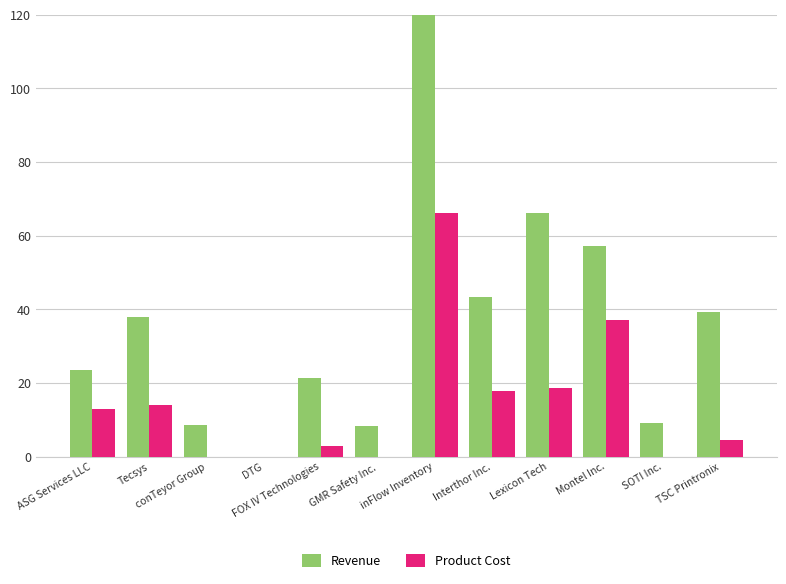

Rank the series by their maximum value, from lowest to highest.

Product Cost, Revenue